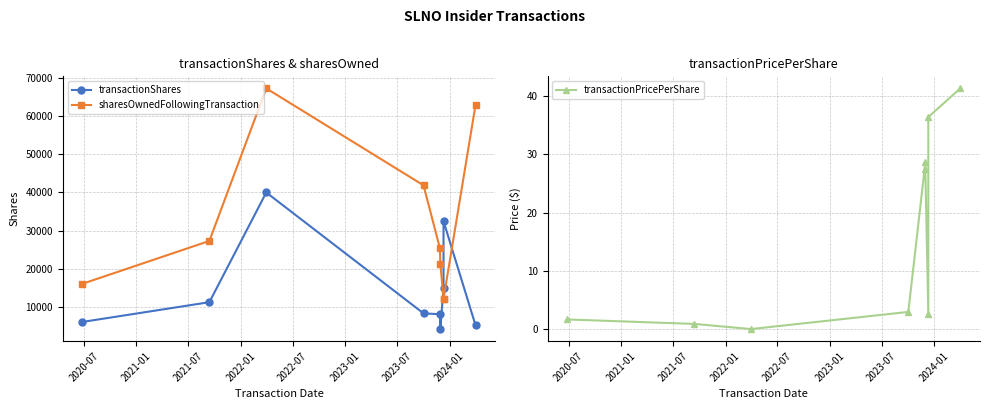

Reading left to right, transcribe all the data shown in this chart.

transactionShares: 6060.0	11235.0	40000.0	8309.0	8081.0	4186.0	15000.0	32482.0	5175.0
sharesOwnedFollowingTransaction: 16060.0	27295.0	67295.0	41879.0	25489.0	21303.0	12128.0	12128.0	62953.0
transactionPricePerShare: 1.6	0.9	0.0	2.9	27.5	28.7	2.6	36.4	41.3